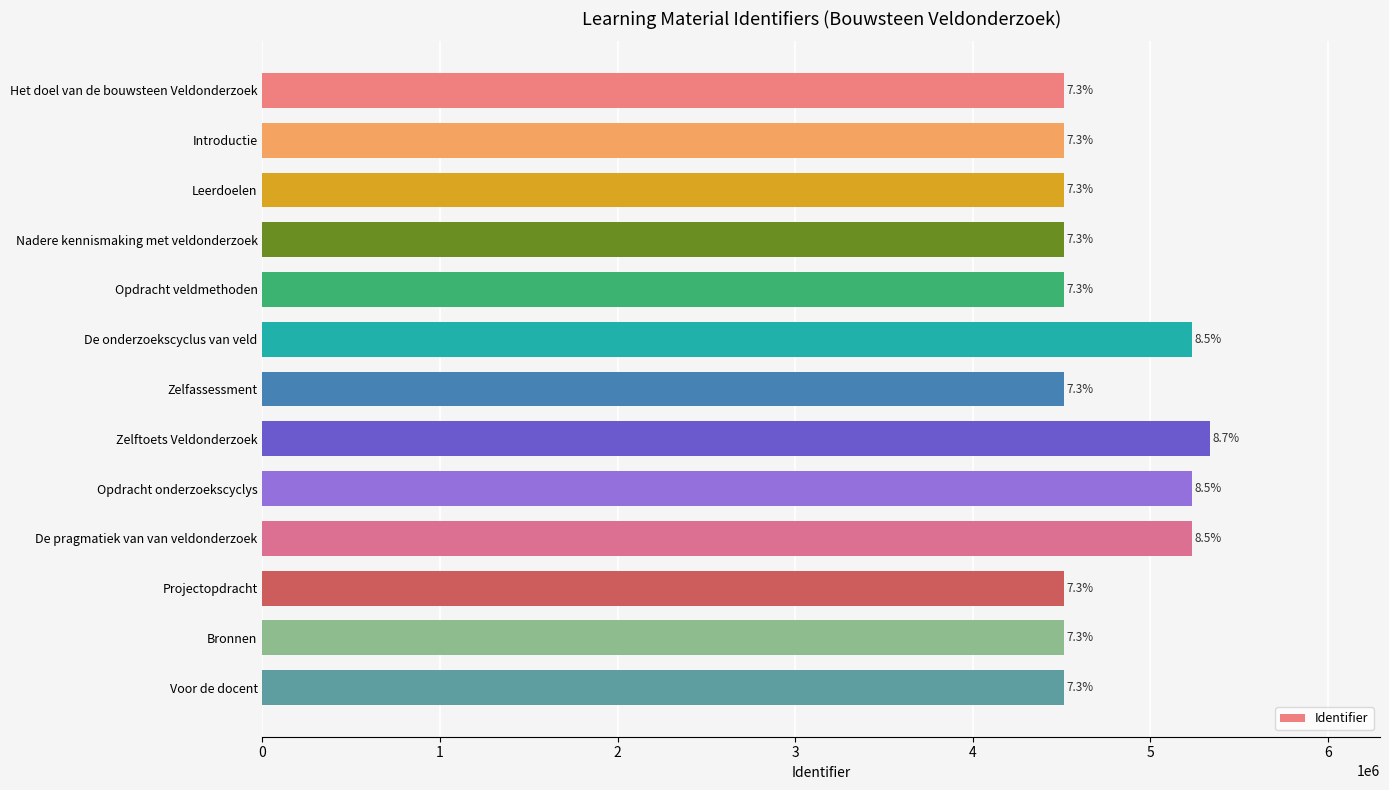

How many bars are there in total?

13